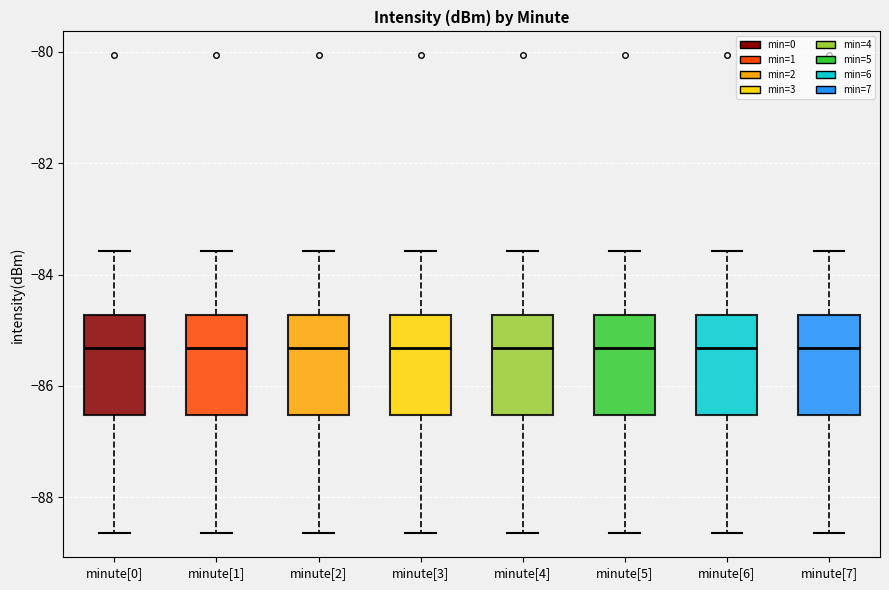

Reading left to right, transcribe this box plot: for each box, give where its median line is, the range the box spans, and where its two whiskers end, as read against the y-axis. The values are not printed on the chart, so give them approximately, as read against the axis.

minute[0]: median -85.4, box -86.6 to -84.8, whiskers -88.6 to -83.6
minute[1]: median -85.4, box -86.6 to -84.8, whiskers -88.6 to -83.6
minute[2]: median -85.4, box -86.6 to -84.8, whiskers -88.6 to -83.6
minute[3]: median -85.4, box -86.6 to -84.8, whiskers -88.6 to -83.6
minute[4]: median -85.4, box -86.6 to -84.8, whiskers -88.6 to -83.6
minute[5]: median -85.4, box -86.6 to -84.8, whiskers -88.6 to -83.6
minute[6]: median -85.4, box -86.6 to -84.8, whiskers -88.6 to -83.6
minute[7]: median -85.4, box -86.6 to -84.8, whiskers -88.6 to -83.6